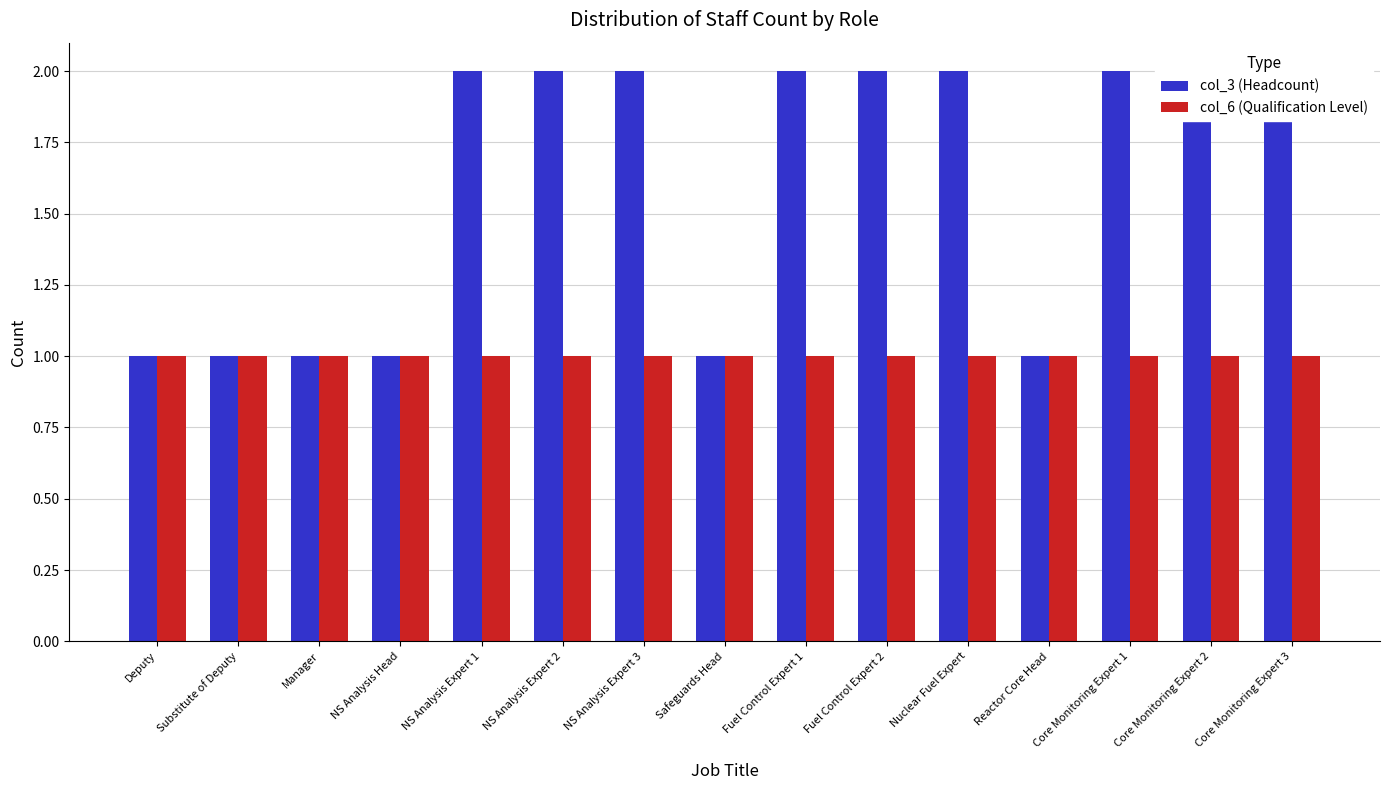

Which category has the highest value in the col_3 (Headcount) series?

NS Analysis Expert 1